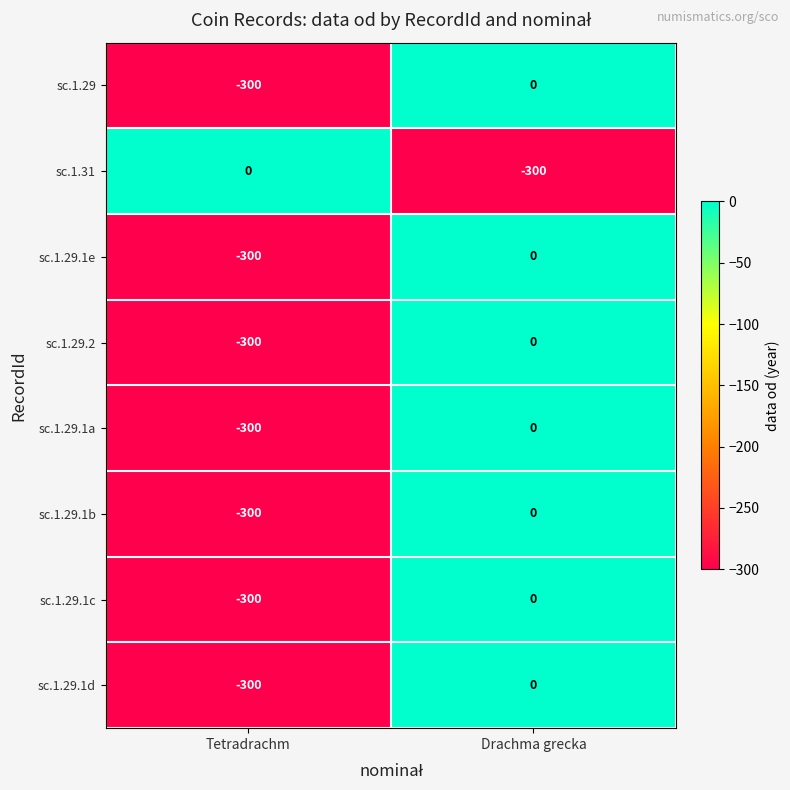

What is the total value across all series at Drachma grecka?

-300